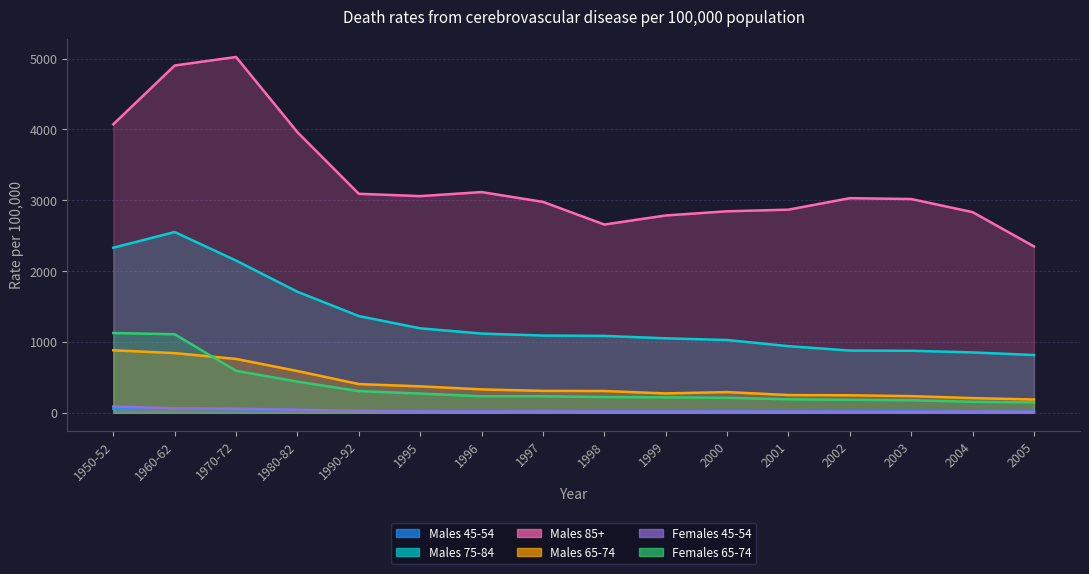

Between 1960-62 and 2003, which series saw the biggest shift?

Males 85+